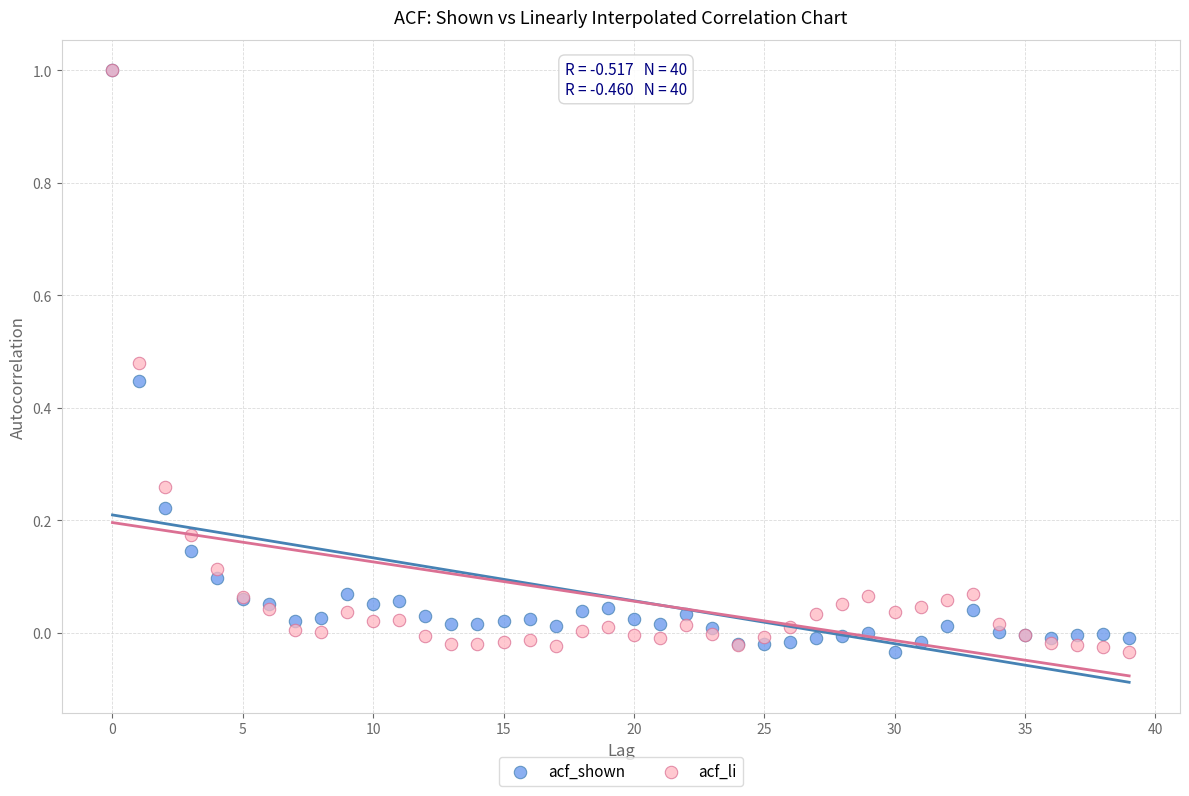

What are all the series names shown in the legend?

acf_shown, acf_li